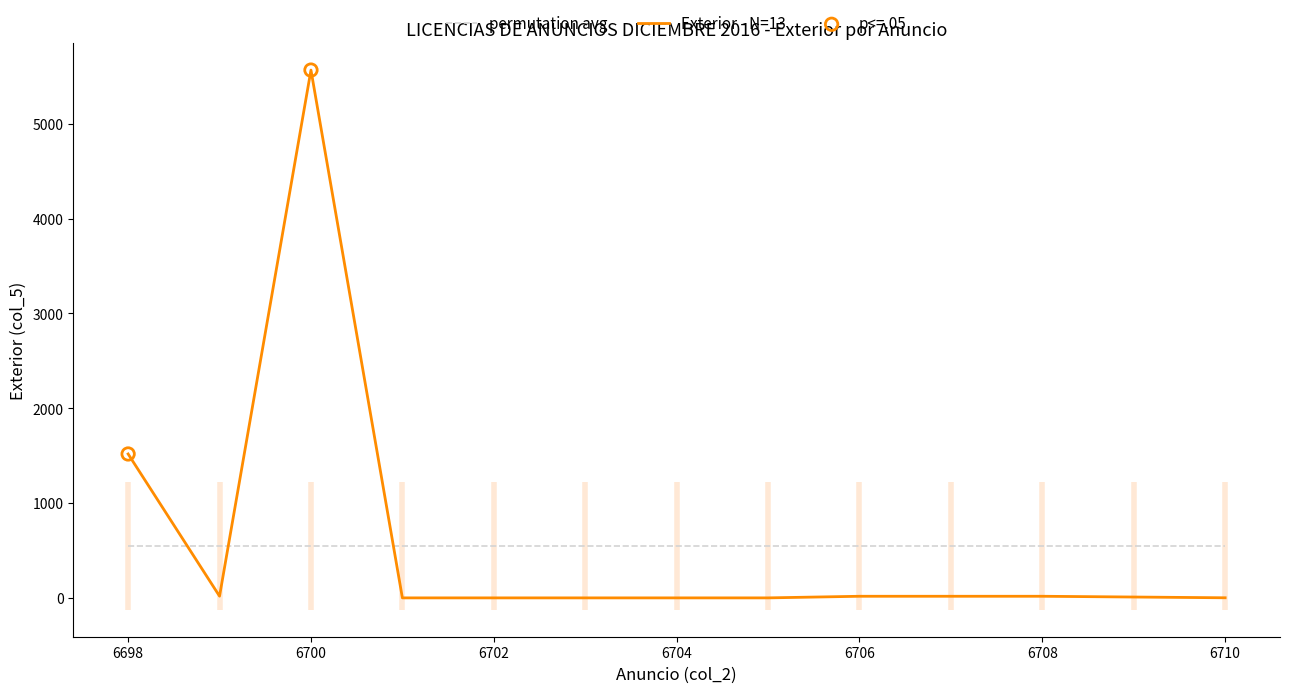

Which series has the largest range (max minus min)?

Exterior - N=13